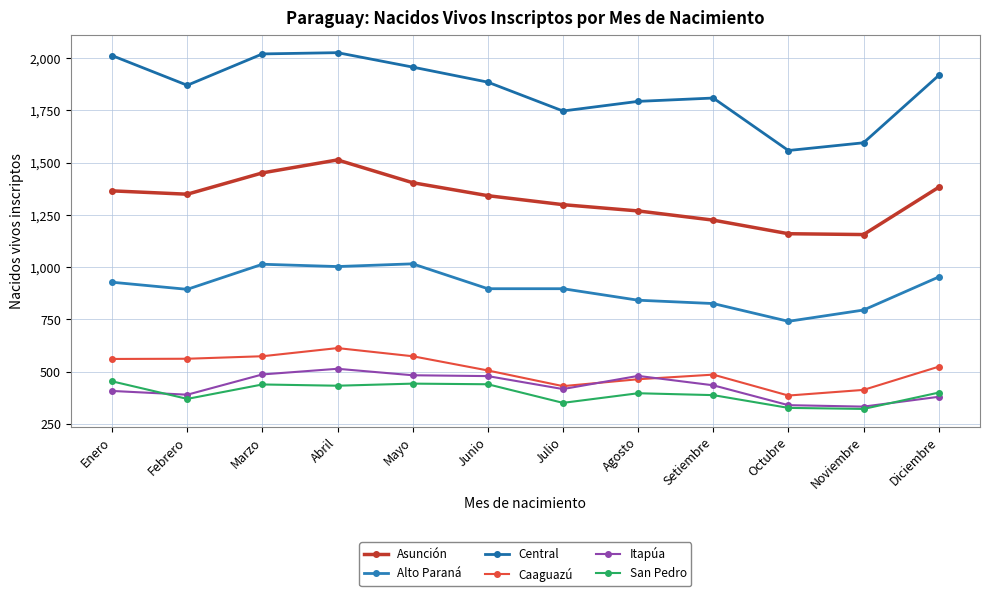

At which category does Alto Paraná reach its first local valley?

Febrero